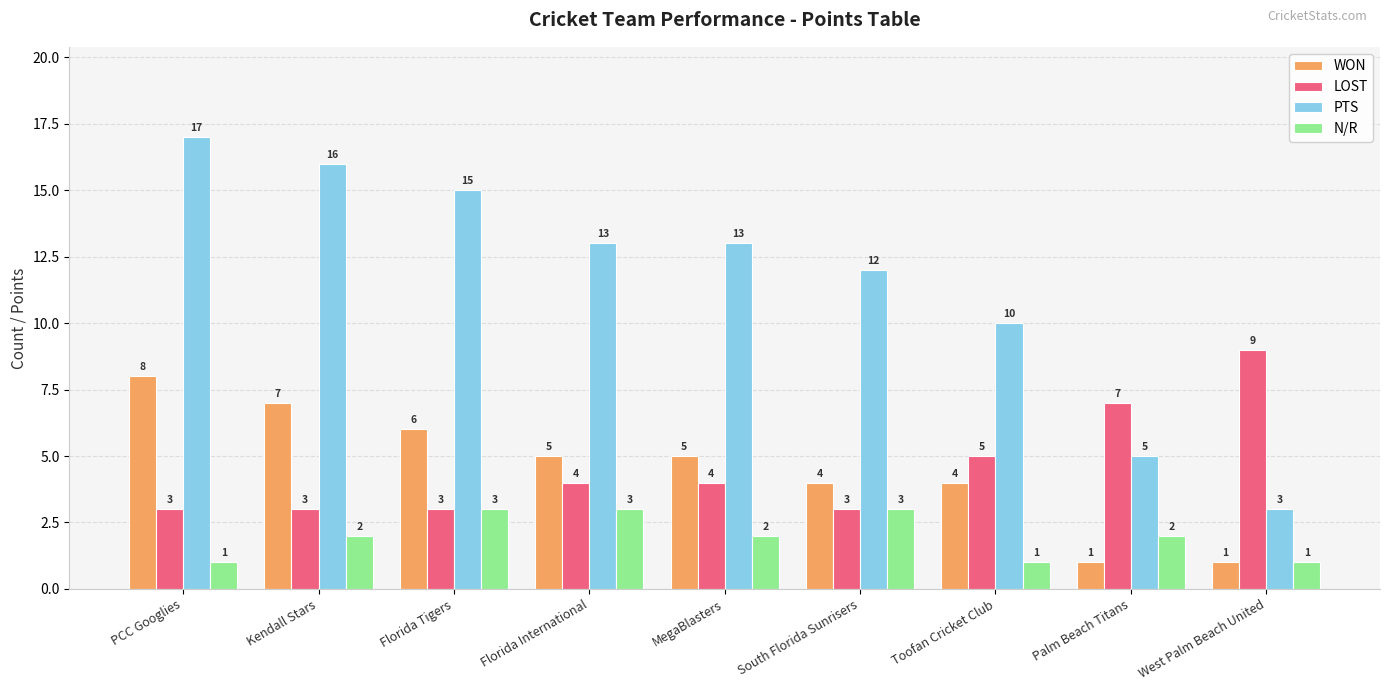

What is the difference between the maximum and second lowest values in the N/R series?

2